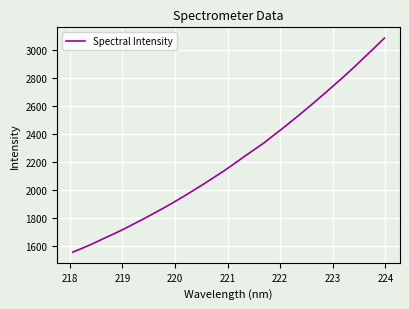

What is the difference between the maximum and minimum values?

1529.0